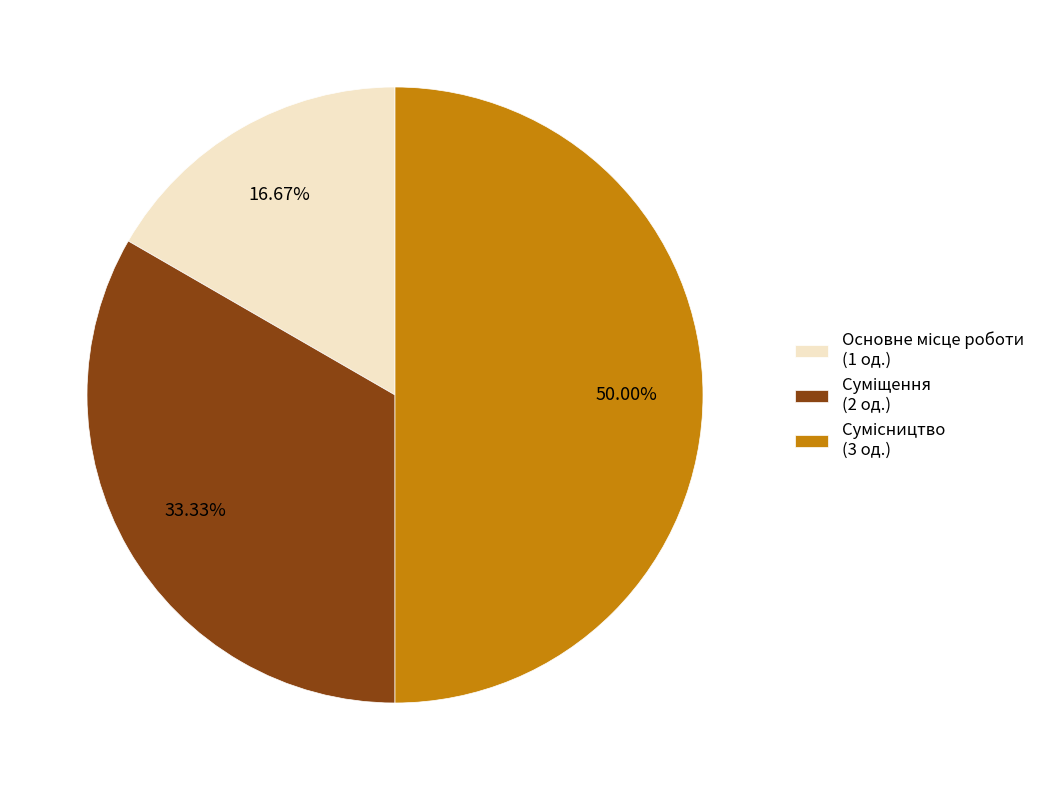

True or false: Суміщення accounts for 28% of the total.

False